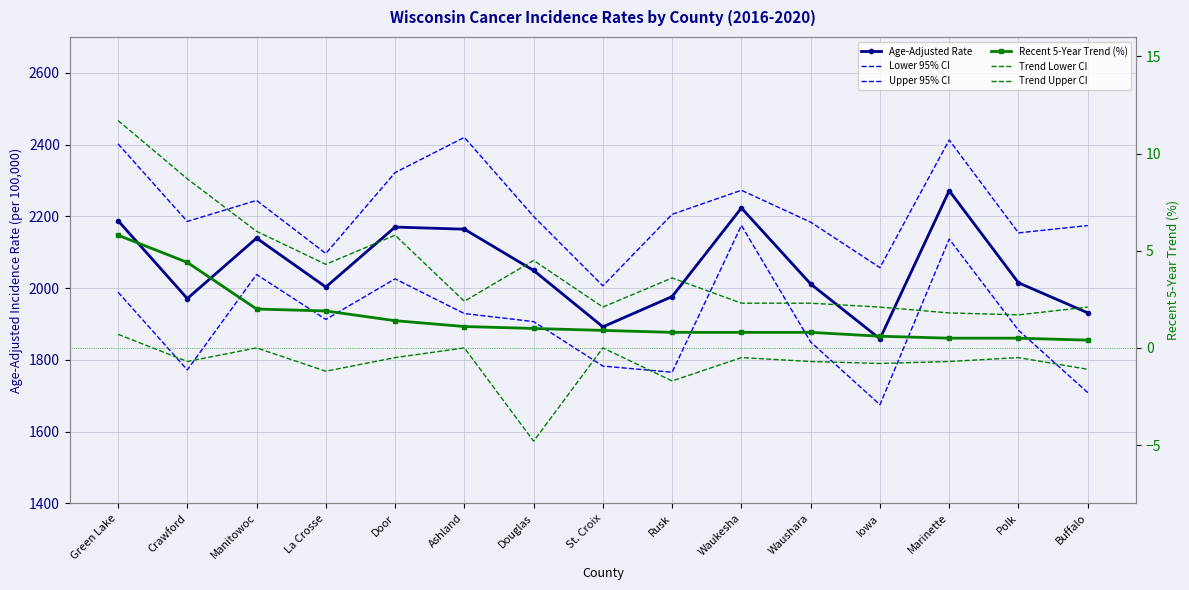

What is the label of the 10th point from the right?

Ashland